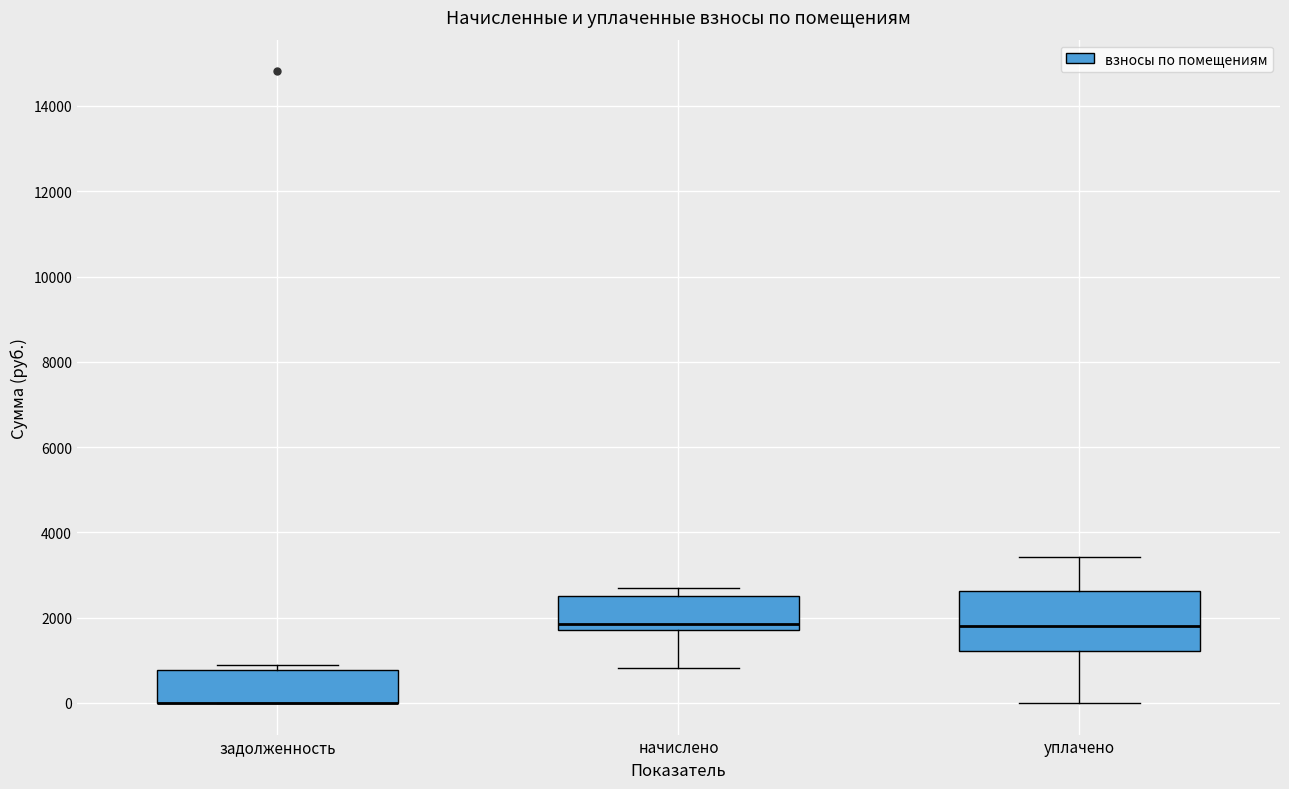

Where is the lower edge of the box for начислено on the y-axis? The values are not printed on the chart, so give them approximately, as read against the axis.

1800